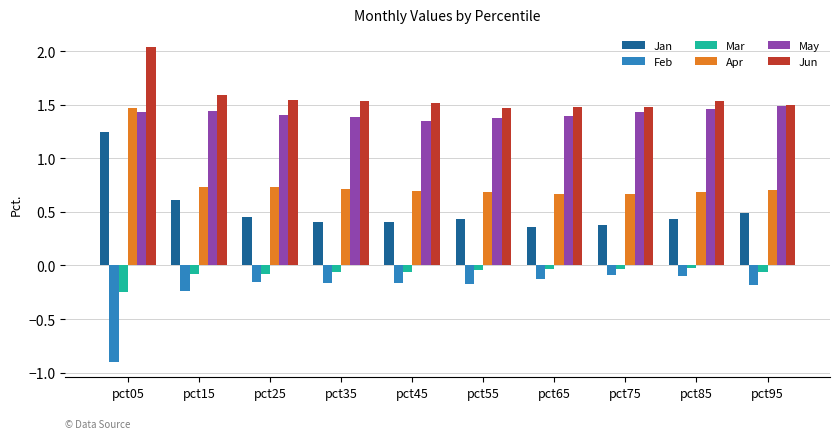

What is the difference between the maximum and minimum values in the Apr series?

0.8